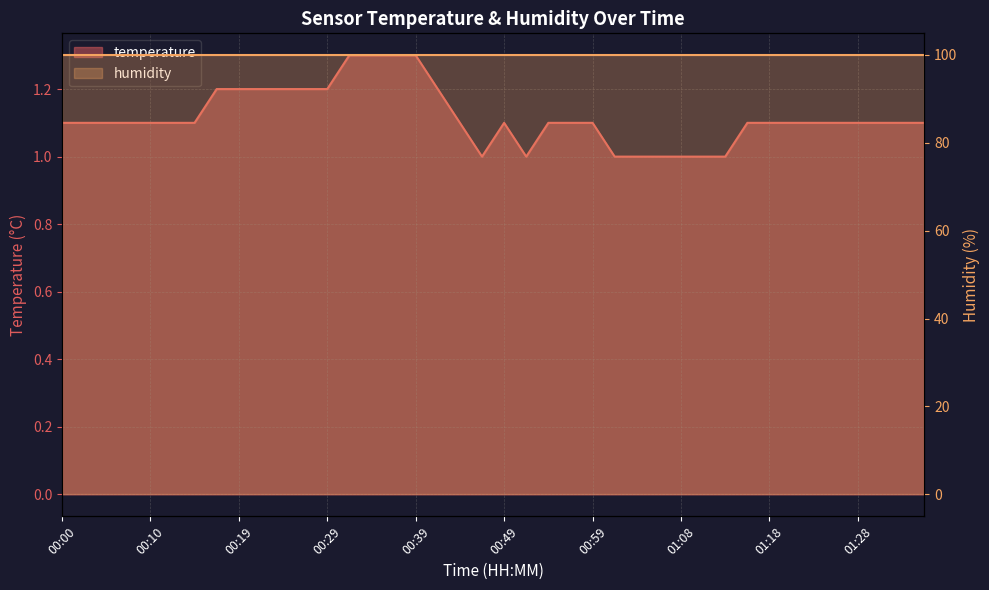

What is the difference between the maximum and second lowest values?

0.3